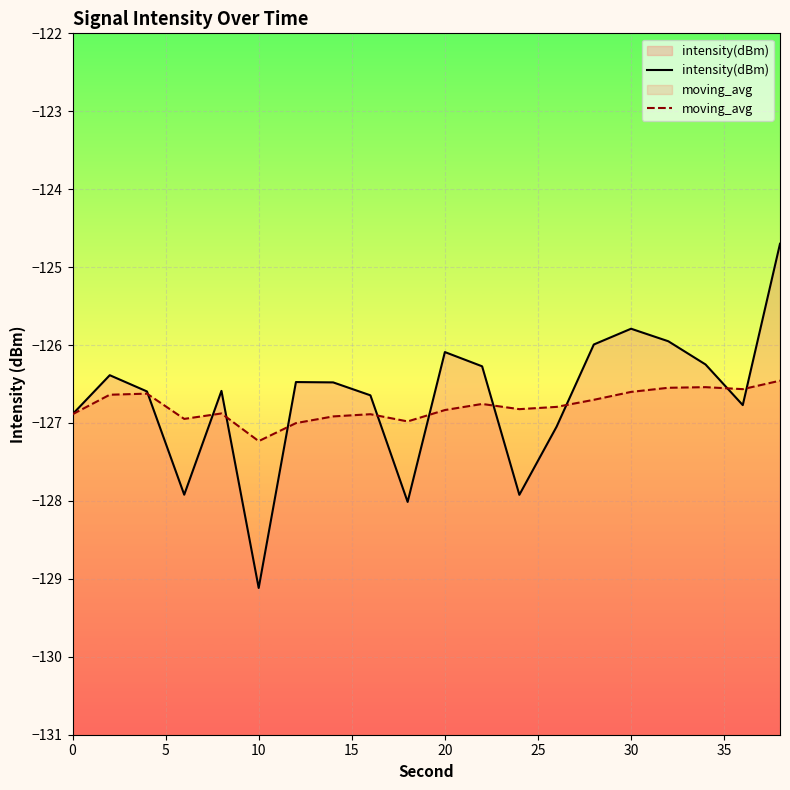

What is the average value of the moving_avg series?

-126.8